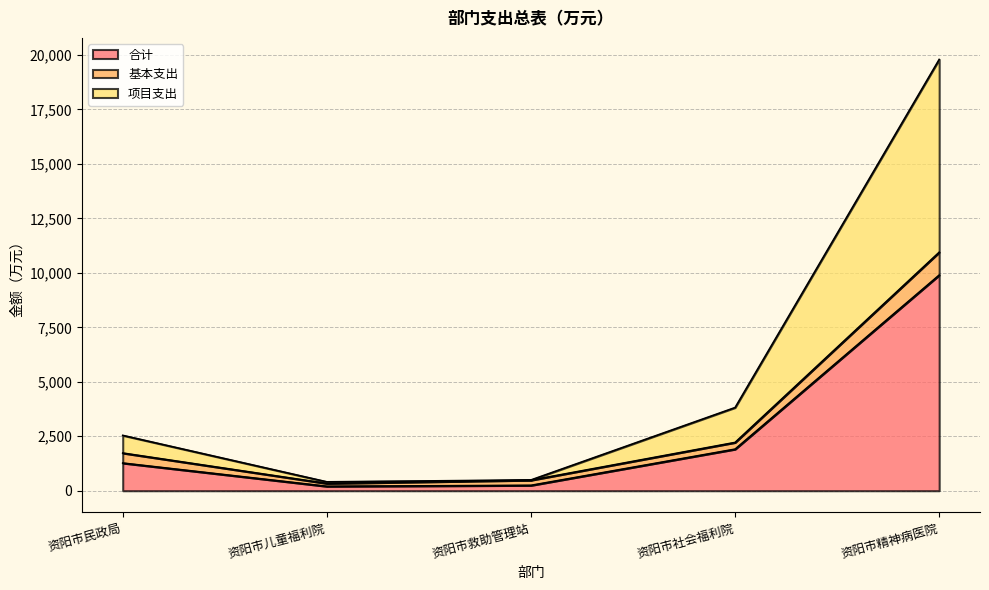

Does the chart display data point markers on the line(s)?

No